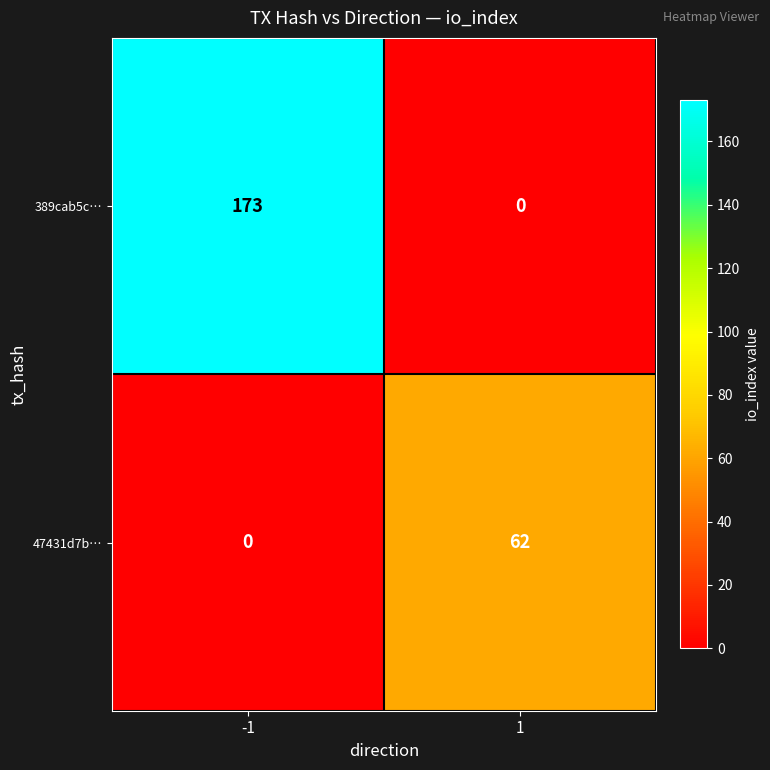

The value of 389cab5c… at -1 is 173. True or false?

True